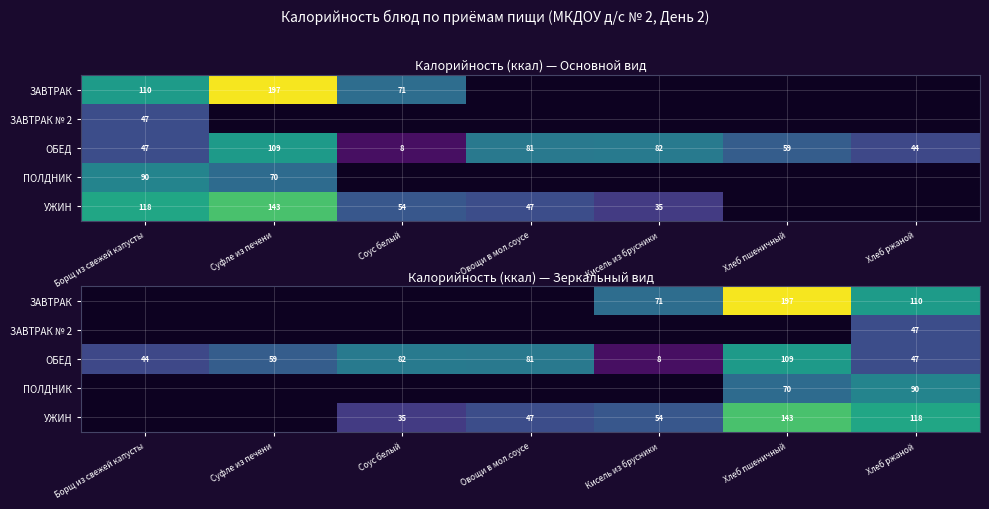

What is the approximate value of ОБЕД at Суфле из печени?

58.8